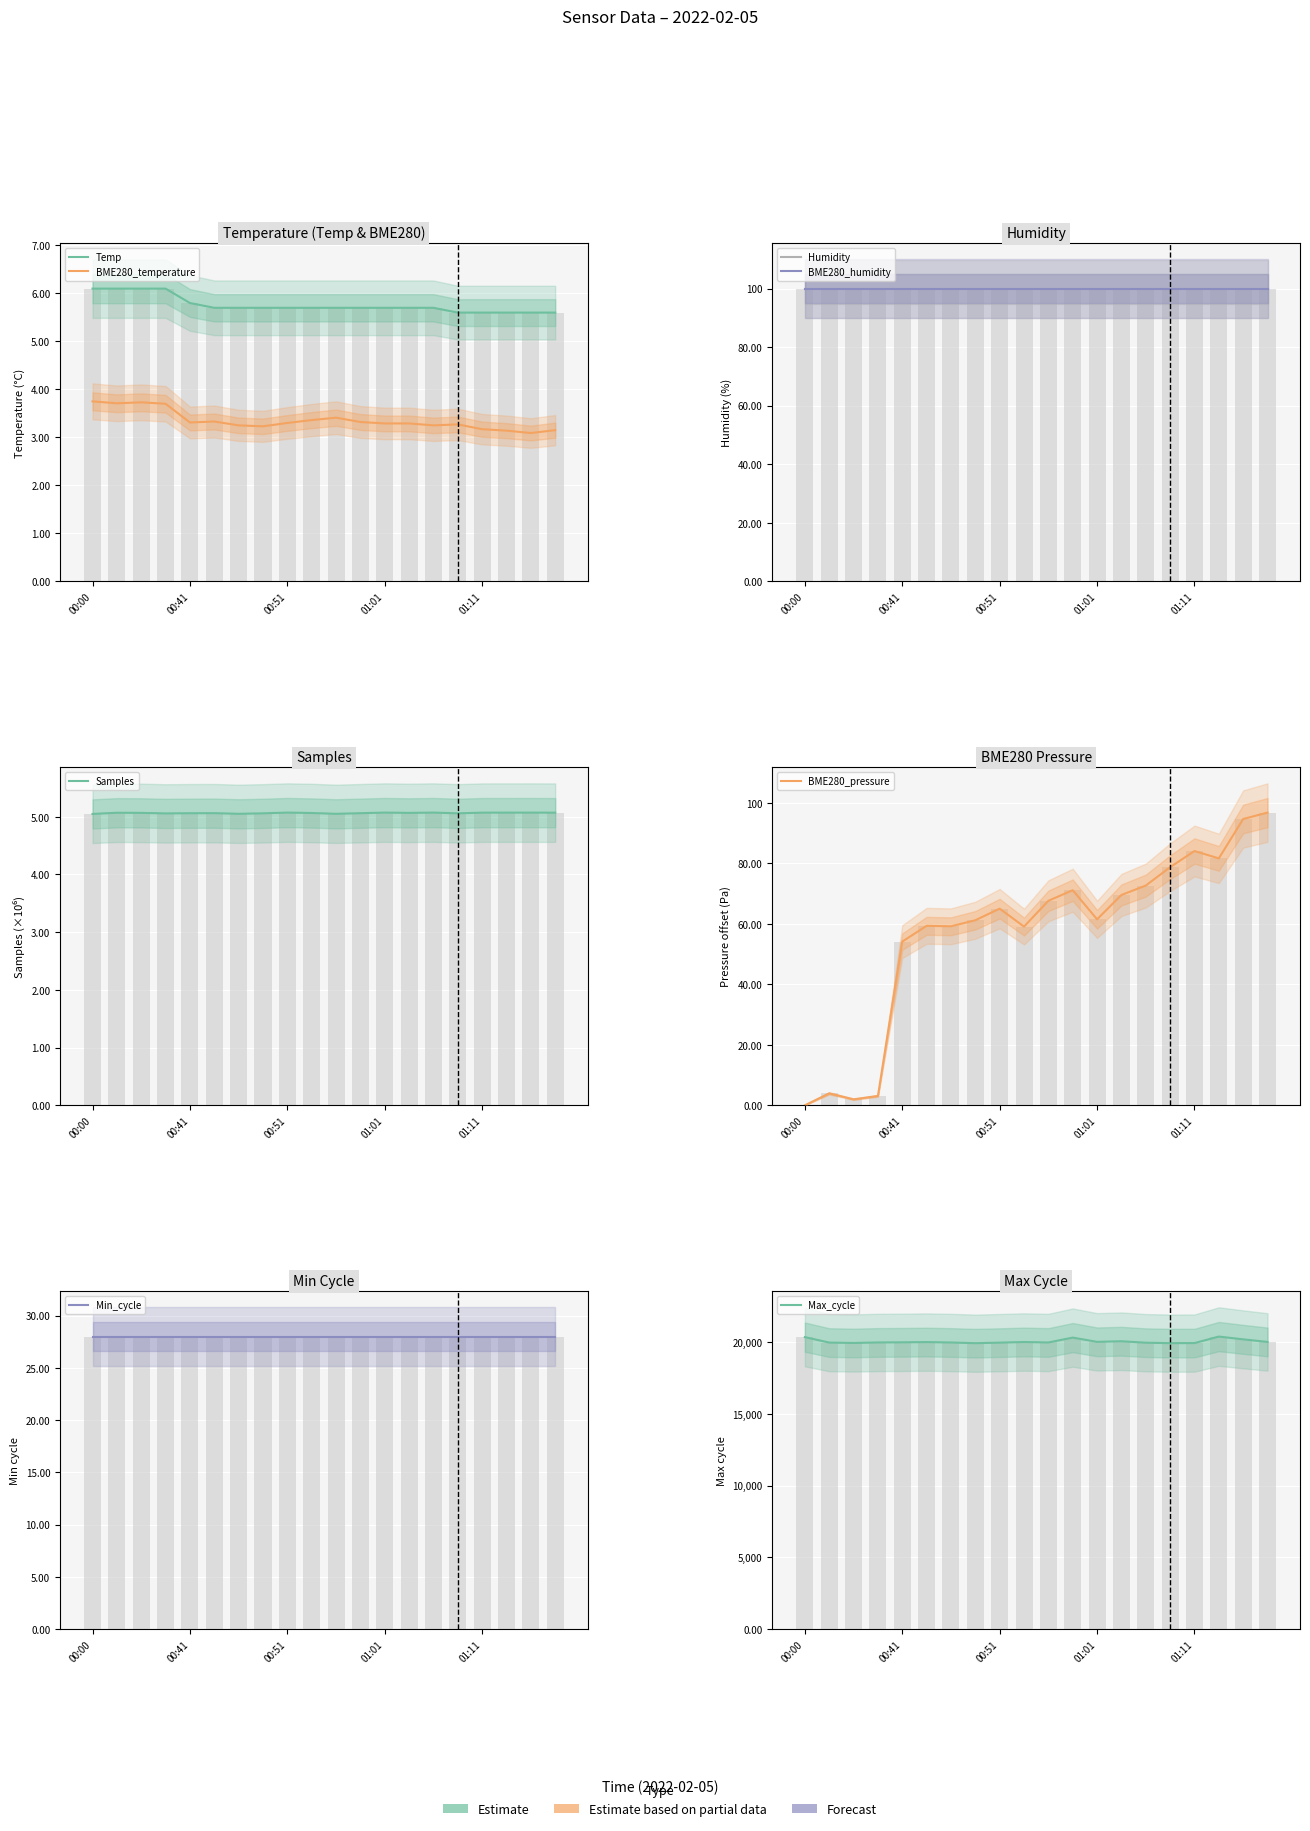

The BME280_temperature series shows 2.4 at 00:03. True or false?

False